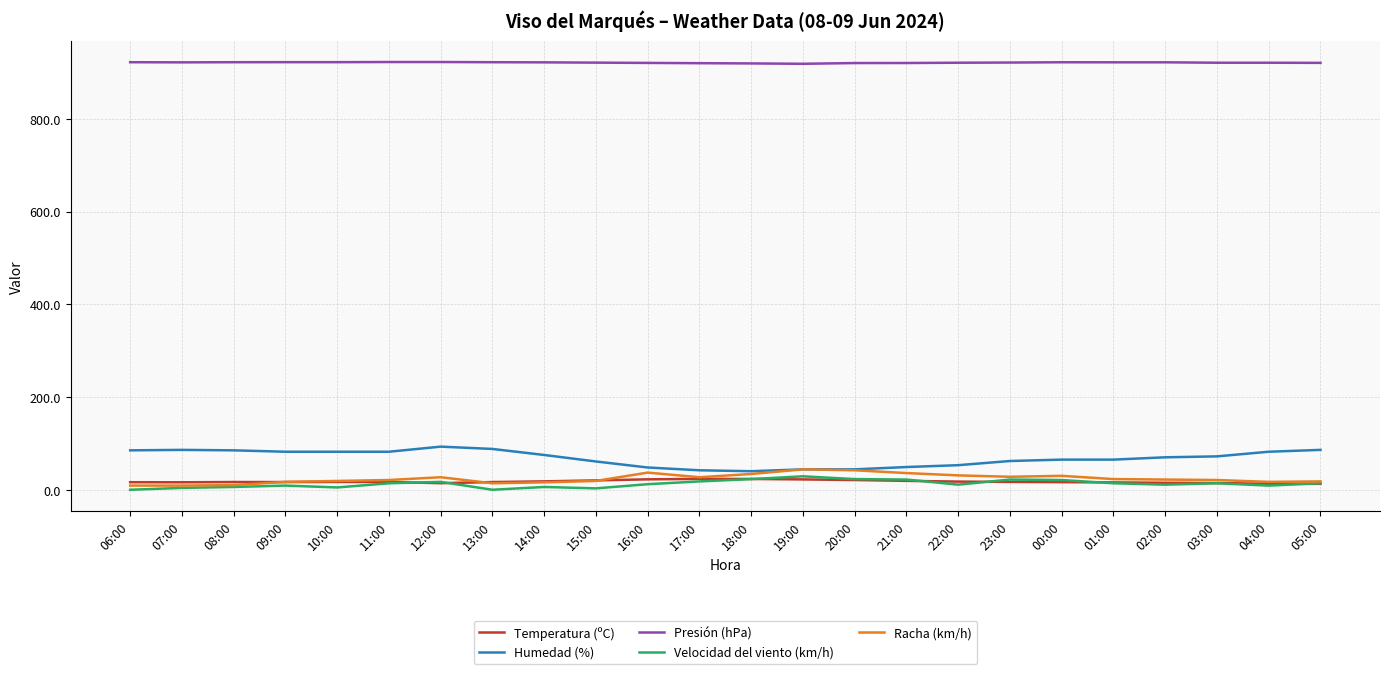

True or false: Presión (hPa) and Temperatura (ºC) cross at least once.

False